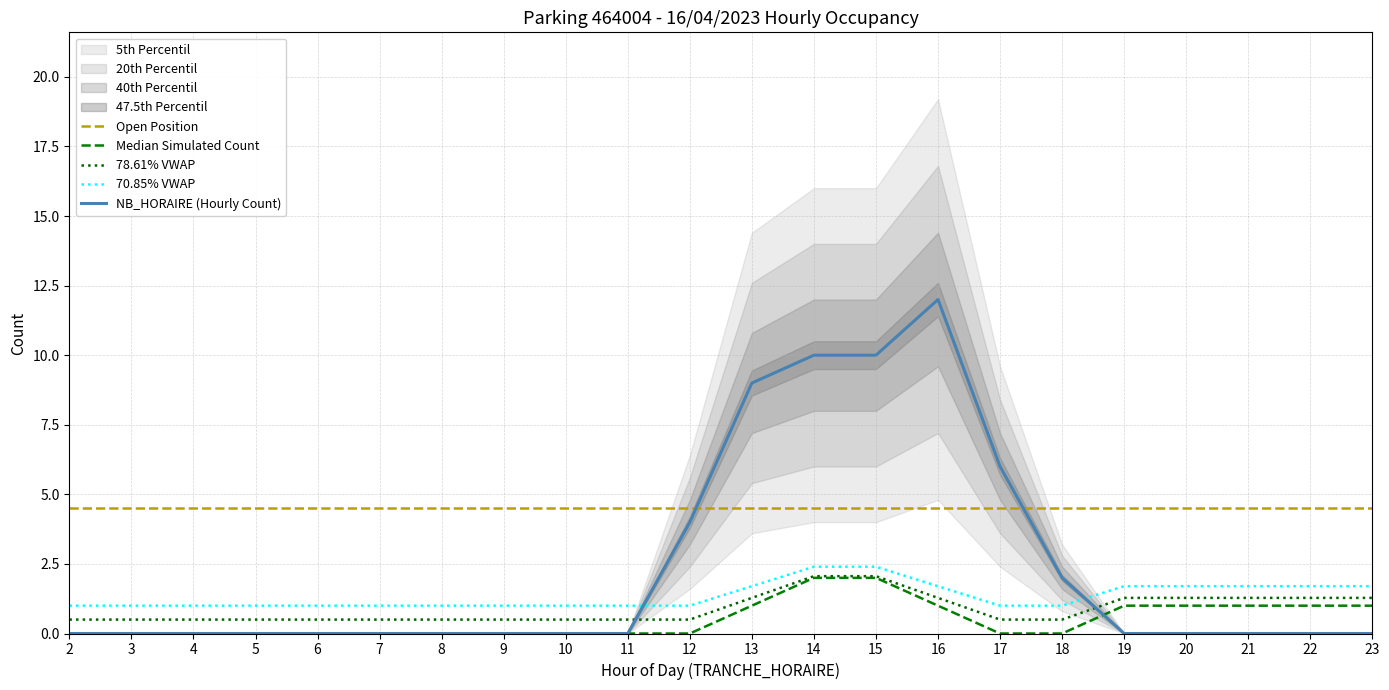

At which label is NB_HORAIRE closest to 6?

17